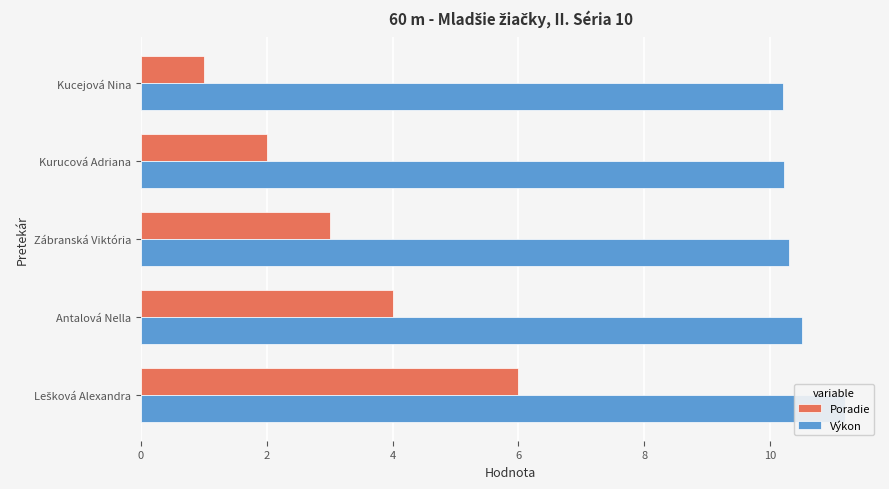

What is the difference between the highest and lowest values at Zábranská Viktória?

7.3